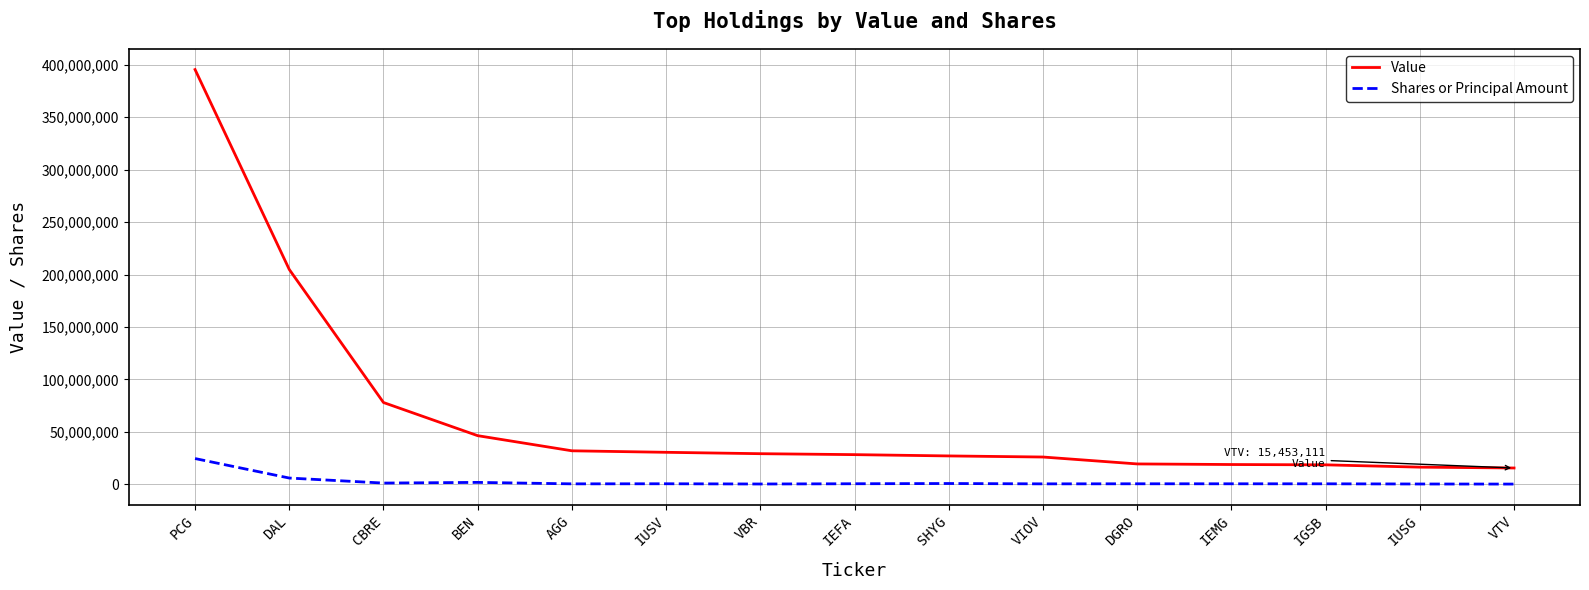

What is the difference between the maximum and minimum values in the Value series?

380056956